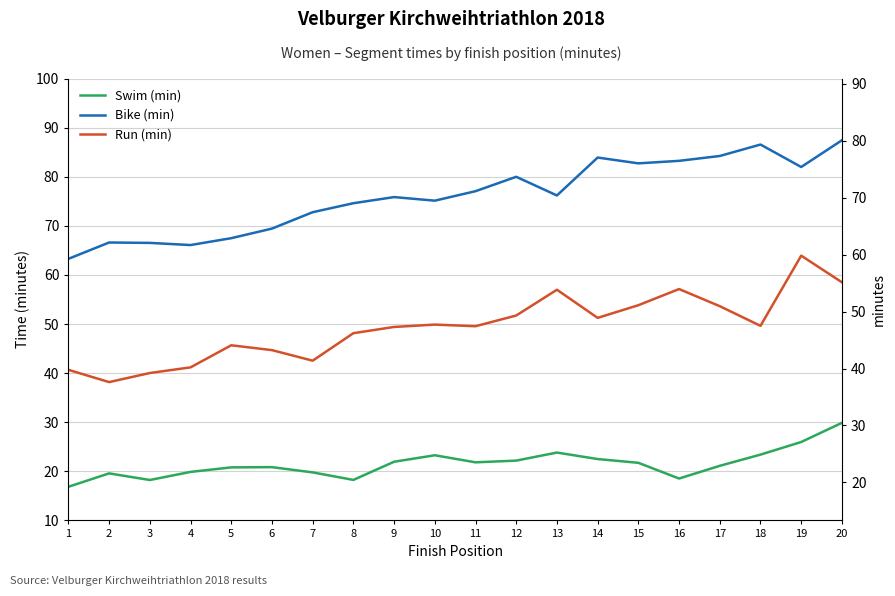

What is the minimum value for Swim (min)?

16.9